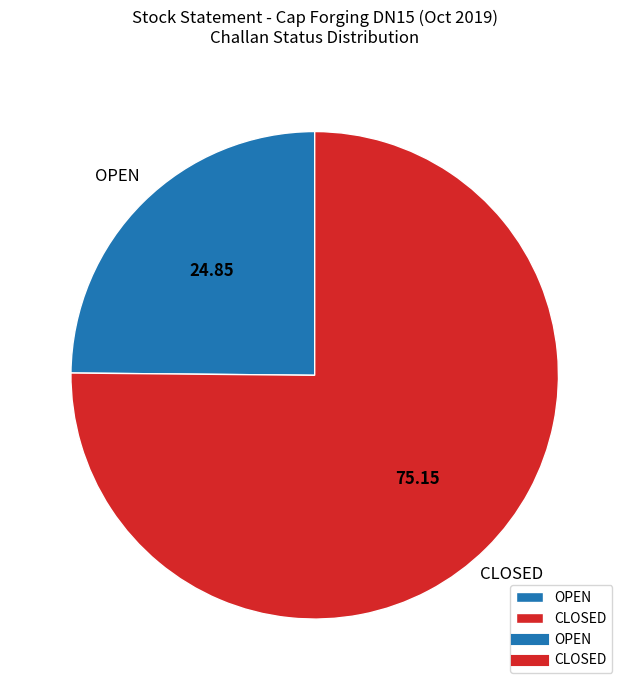

Does OPEN account for over 50% of the chart?

No